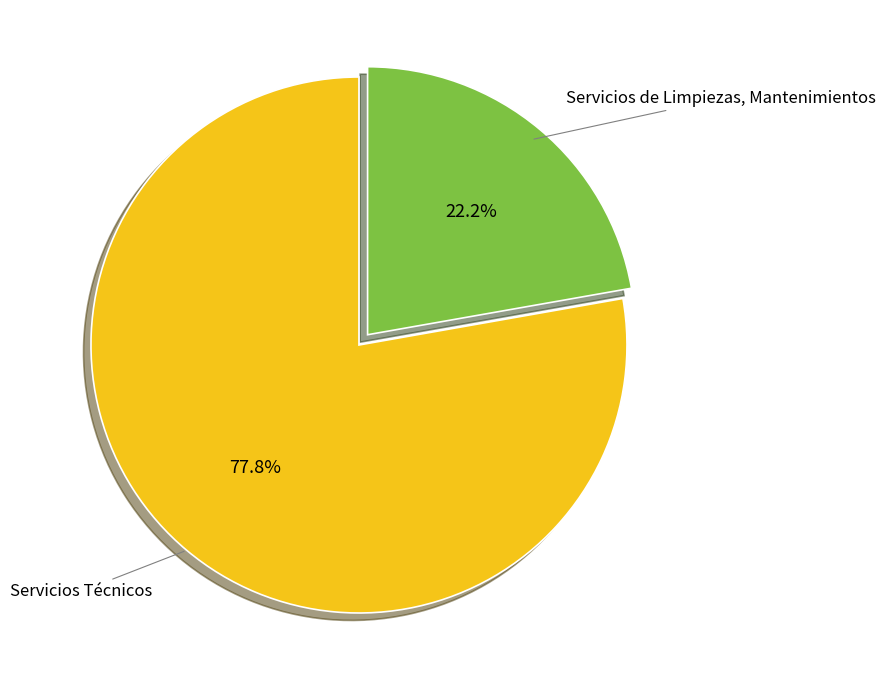

True or false: Servicios de Limpiezas, Mantenimientos accounts for 30% of the total.

False